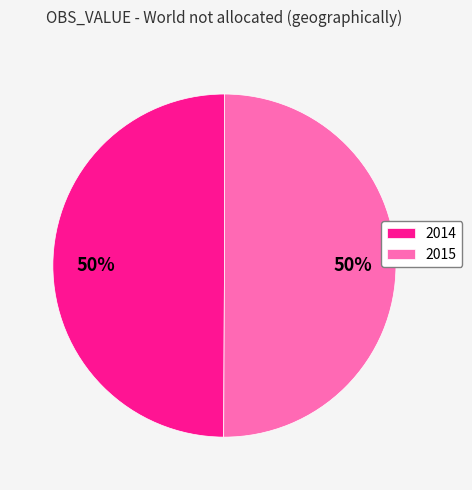

What percentage is the 2014 slice, to the nearest percent?

50%